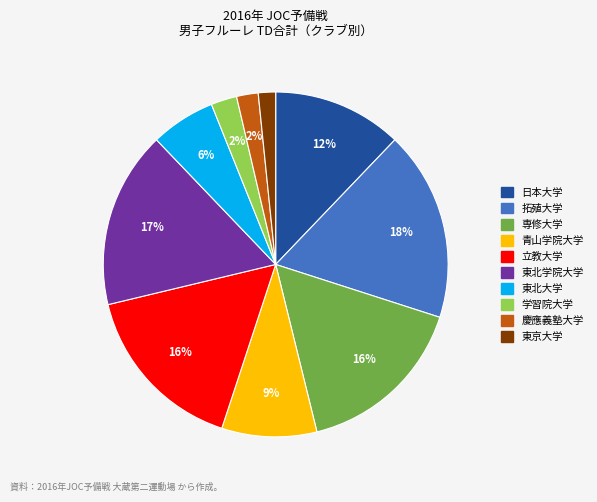

To the nearest percent, what is the average slice percentage?

10%